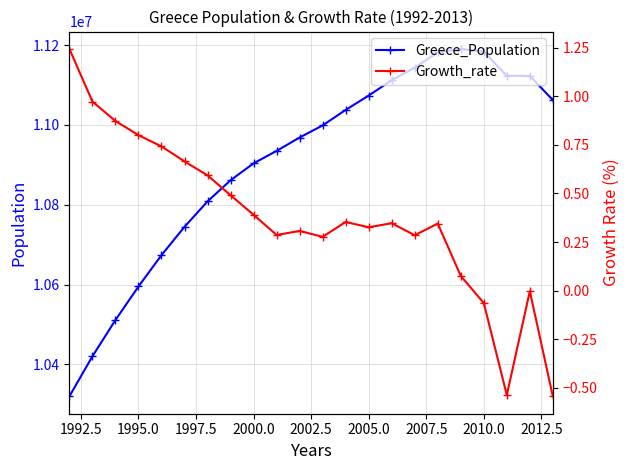

What is the lowest value of the Greece_Population series?

10319672.0